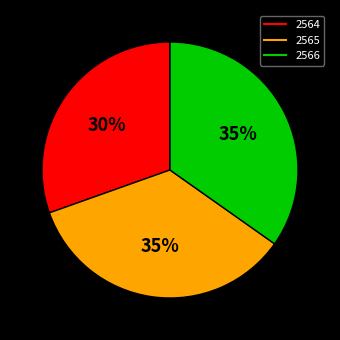

Which slice is the smallest?

2564